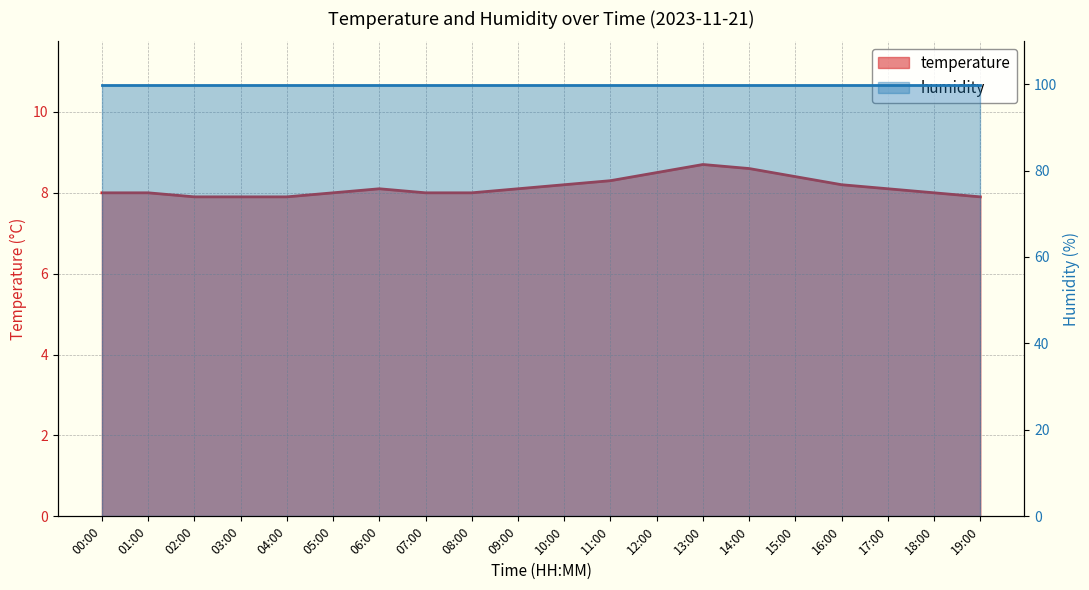

List the labels in order of value, largest first.

13:00, 14:00, 12:00, 15:00, 11:00, 10:00, 16:00, 06:00, 09:00, 17:00, 00:00, 01:00, 05:00, 07:00, 08:00, 18:00, 02:00, 03:00, 04:00, 19:00